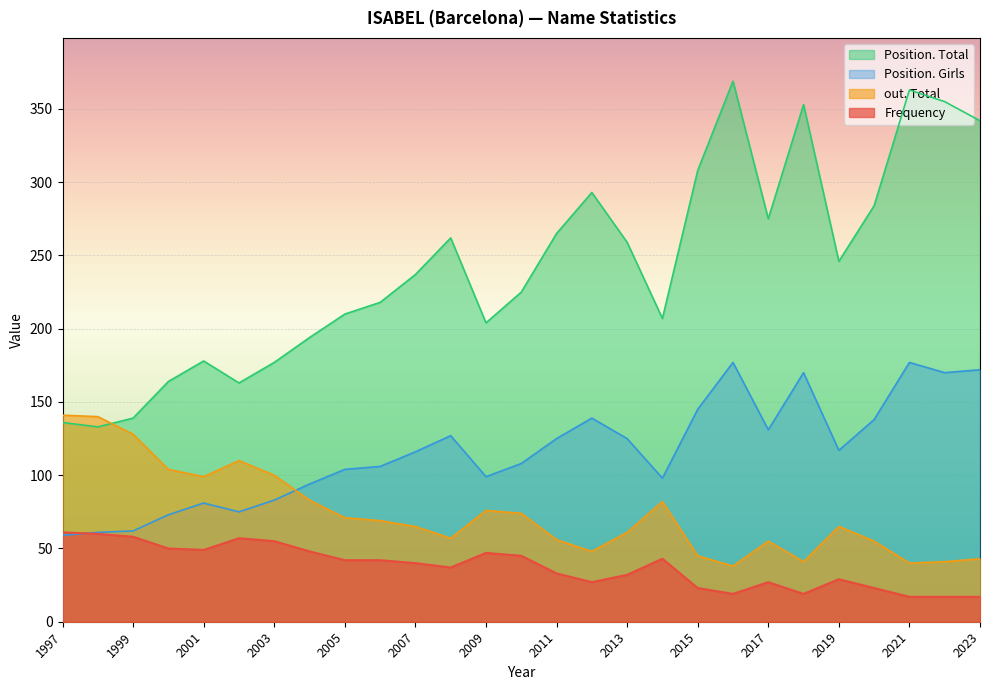

What is the sum of all out. Total values?

1987